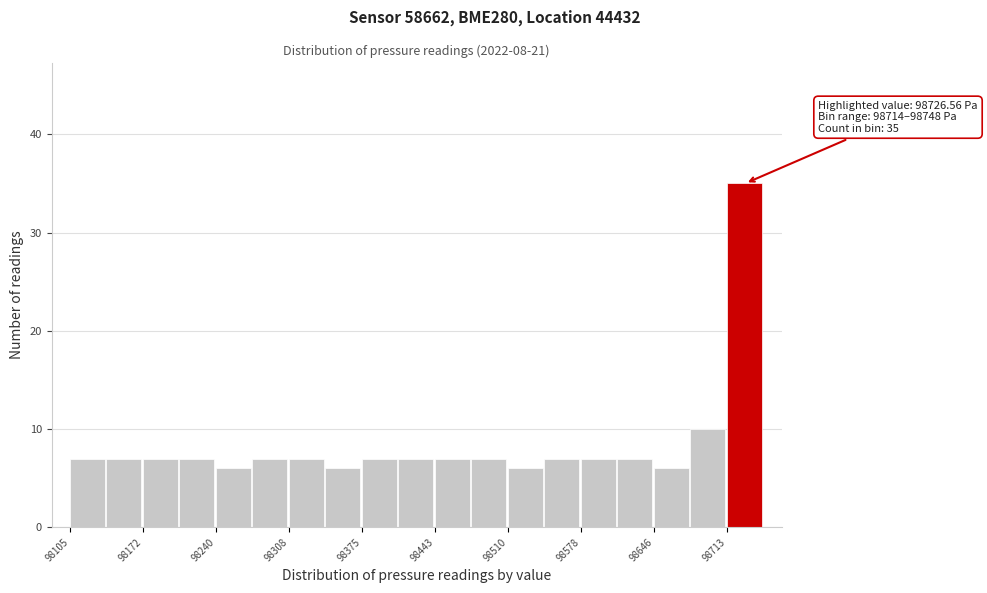

Read against the x-axis, roughly where is the centre of the tallest bar?

98730